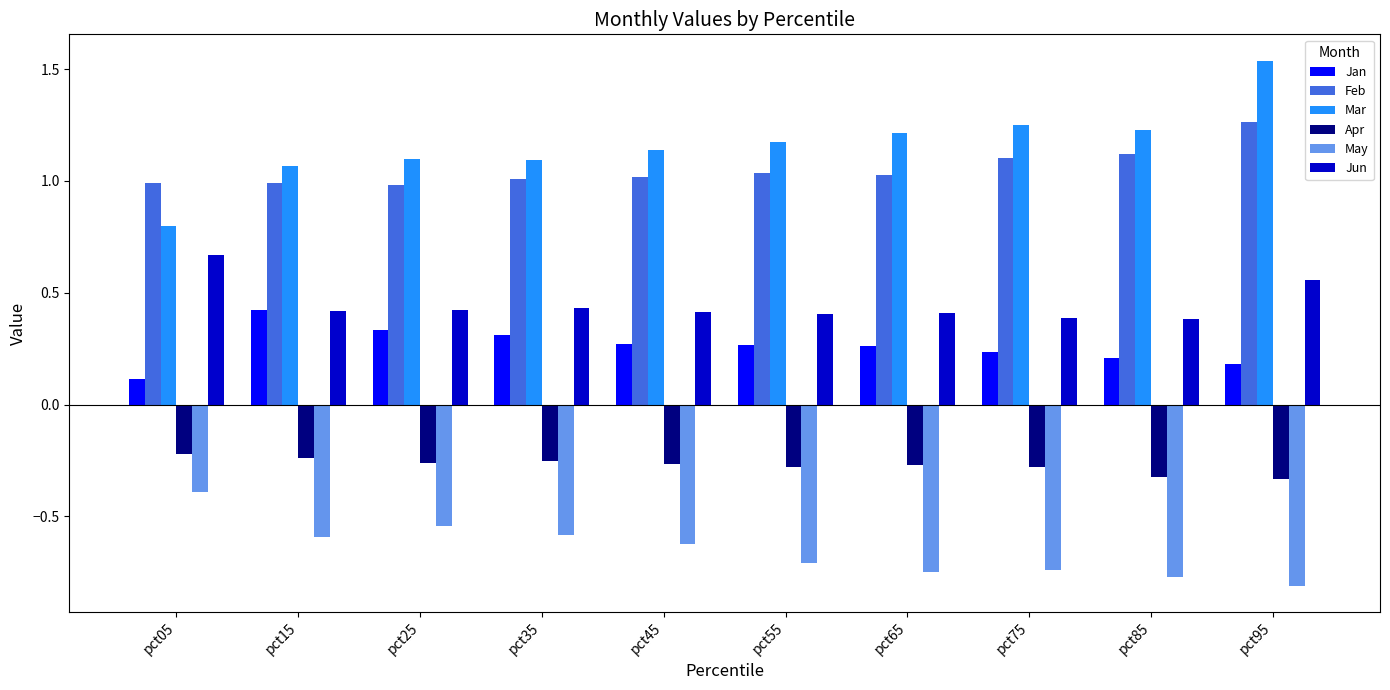

Count the number of data series in this chart.

6